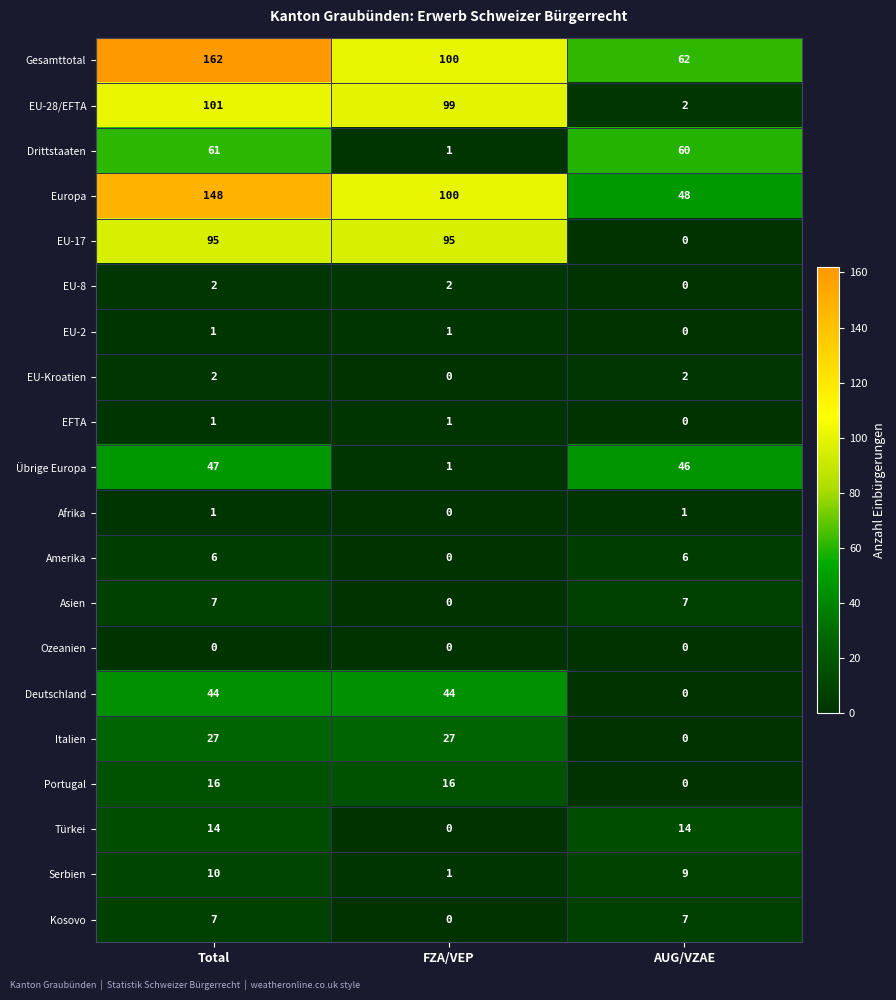

List the labels in order of Übrige Europa value, largest first.

Total, AUG/VZAE, FZA/VEP